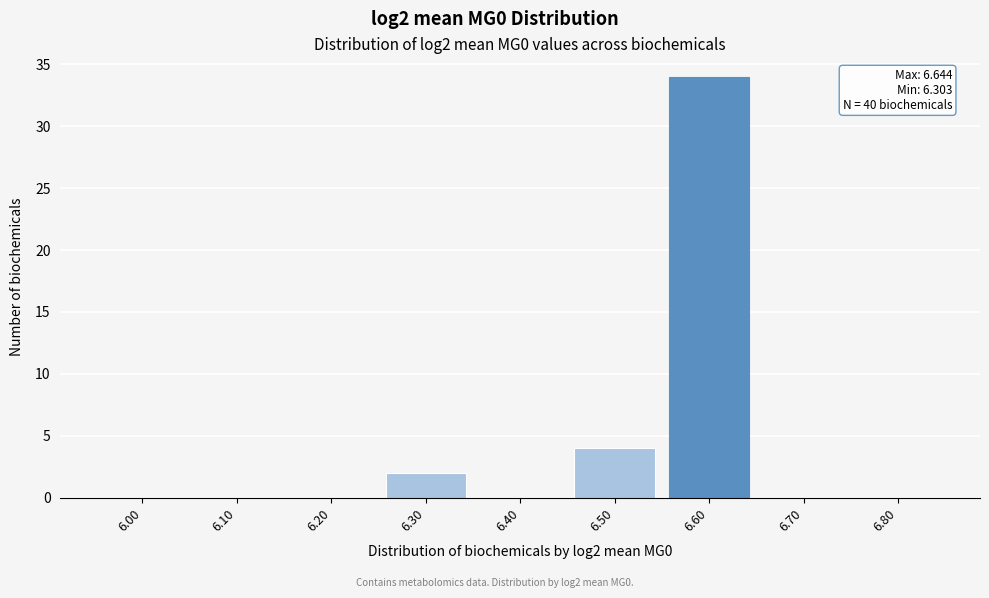

Reading left to right, list all the values displayed in this chart.

6.00=0	6.10=0	6.20=0	6.30=2	6.40=0	6.50=4	6.60=34	6.70=0	6.80=0